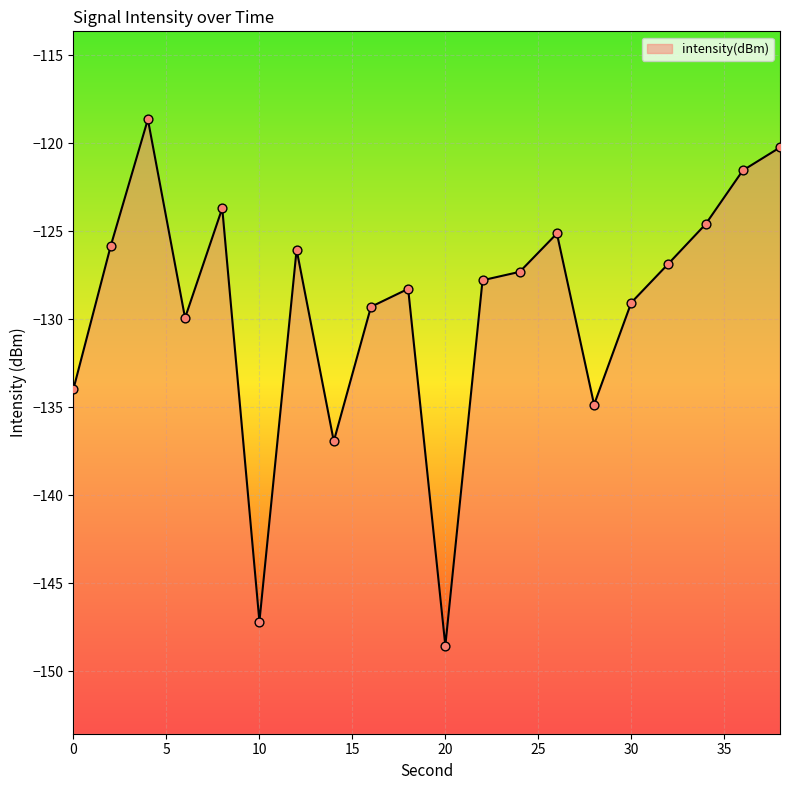

Between 32 and 22, which is larger?

32